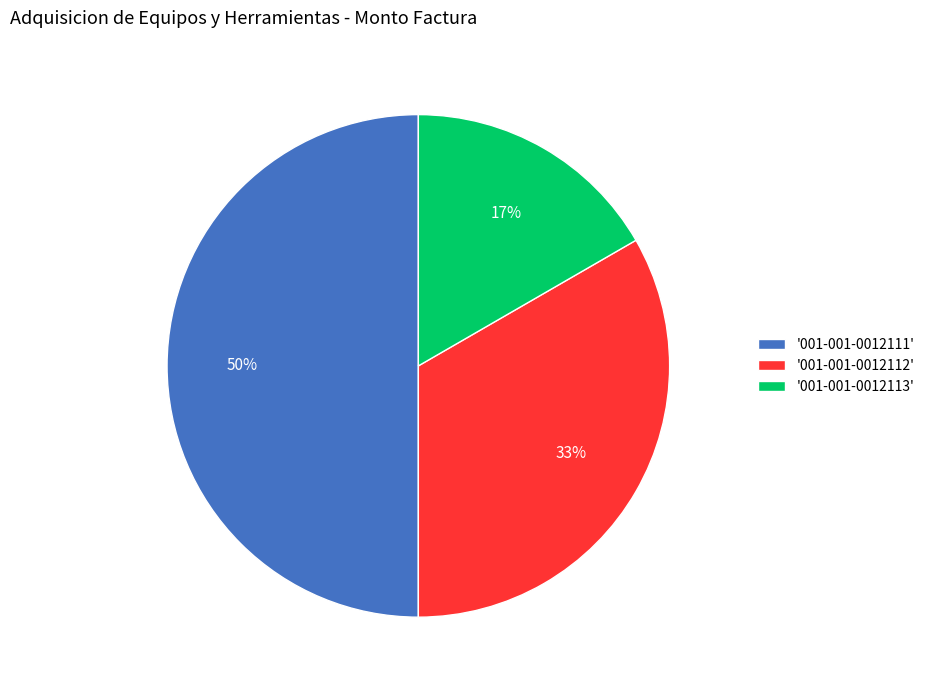

To the nearest percent, what percentage of the pie is '001-001-0012112'?

33%